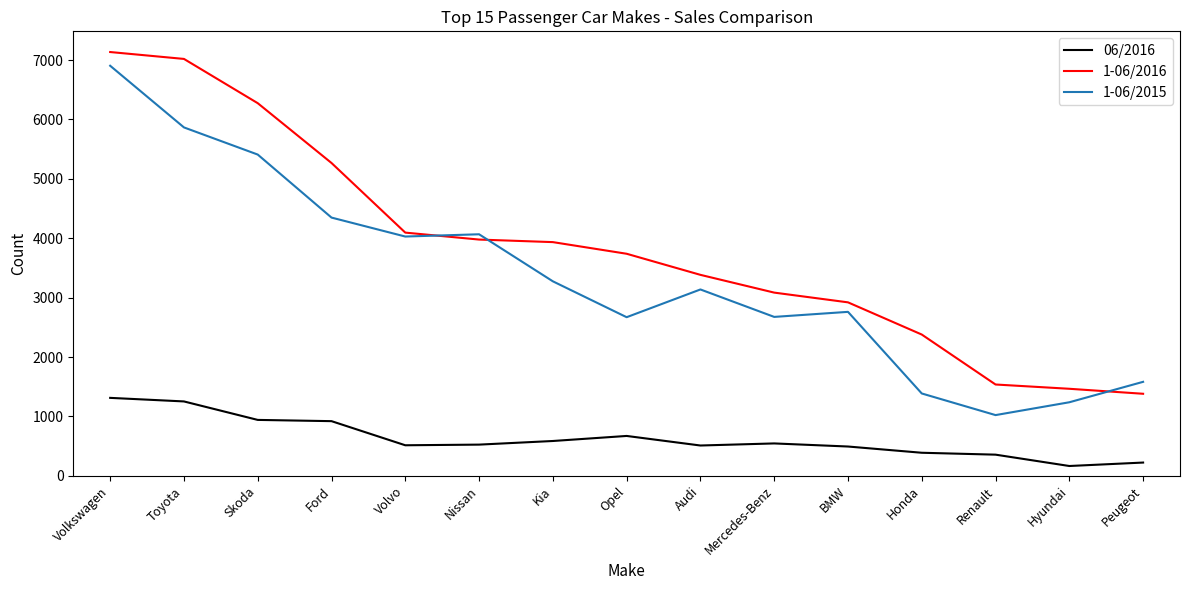

True or false: 06/2016 and 1-06/2015 cross at least once.

False